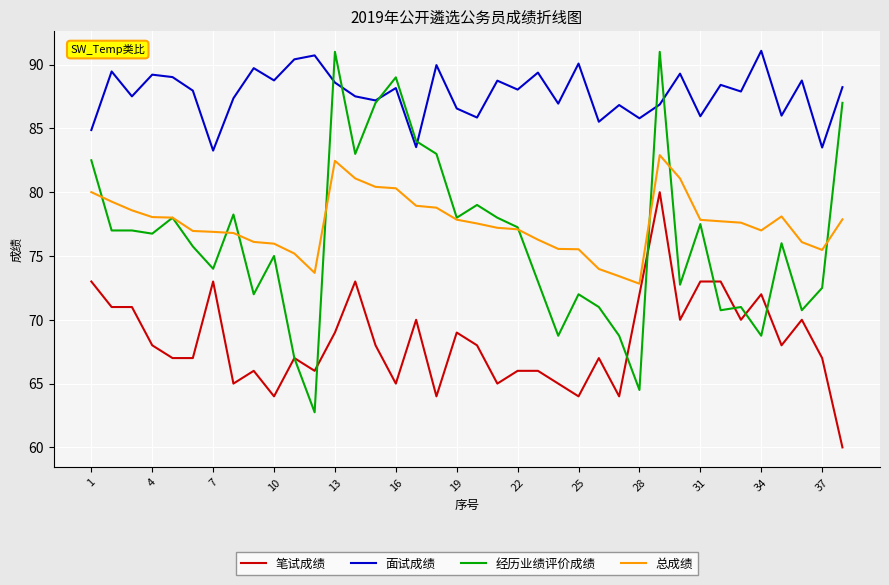

What is the smallest value displayed?

60.0